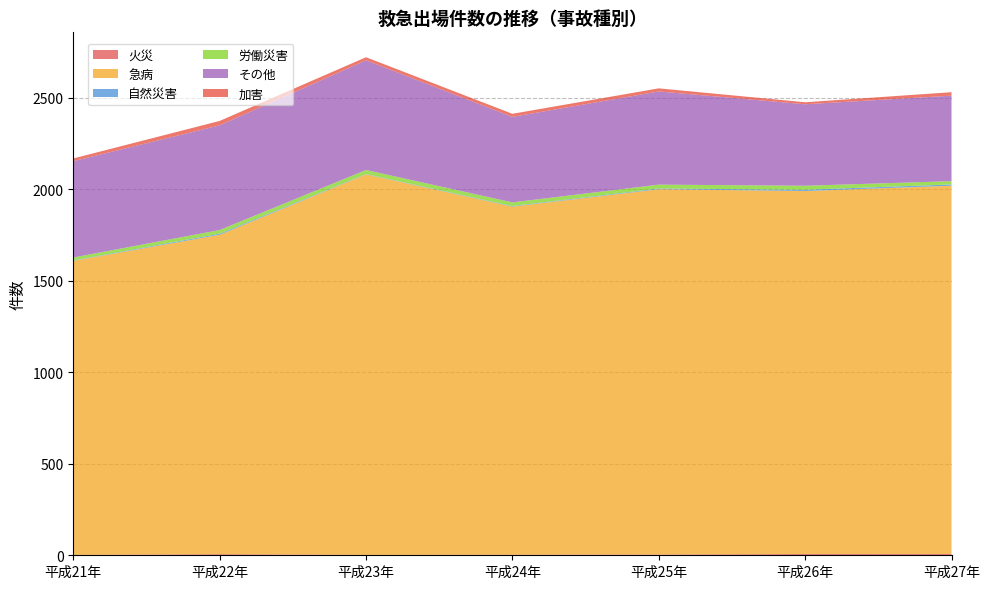

Reading right to left, transcribe all the data shown in this chart.

火災: 平成27年=7	平成26年=7	平成25年=4	平成24年=3	平成23年=2	平成22年=6	平成21年=2
急病: 平成27年=2012	平成26年=1983	平成25年=1996	平成24年=1902	平成23年=2079	平成22年=1745	平成21年=1607
自然災害: 平成27年=7	平成26年=7	平成25年=4	平成24年=3	平成23年=2	平成22年=6	平成21年=2
労働災害: 平成27年=18	平成26年=22	平成25年=21	平成24年=20	平成23年=22	平成22年=20	平成21年=16
その他: 平成27年=467	平成26年=445	平成25年=509	平成24年=467	平成23年=599	平成22年=572	平成21年=526
加害: 平成27年=19	平成26年=11	平成25年=17	平成24年=17	平成23年=17	平成22年=24	平成21年=15